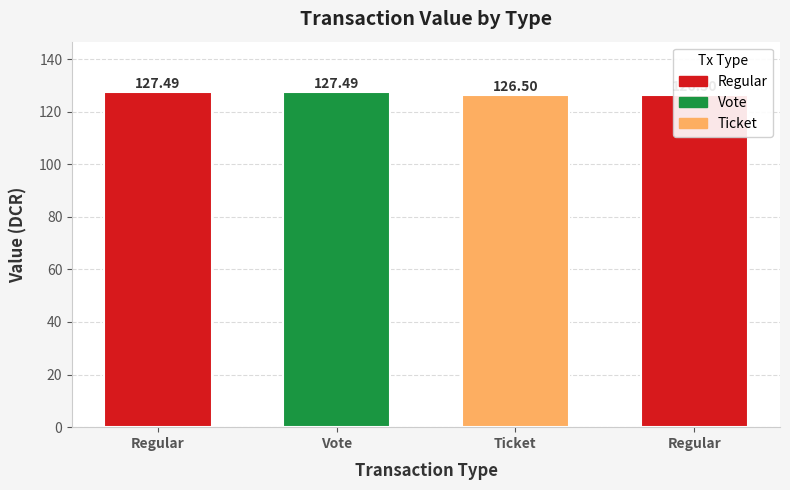

Read the value at Regular.

127.5